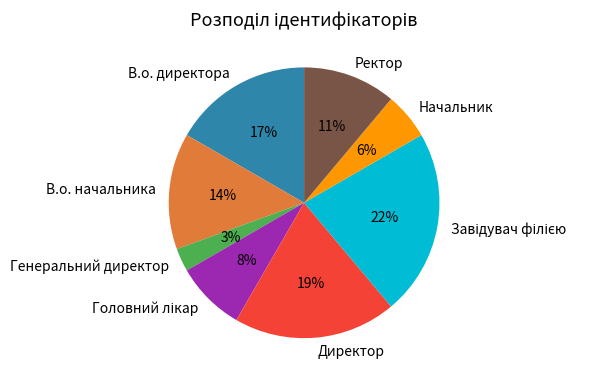

To the nearest percent, what portion does Директор represent?

19%